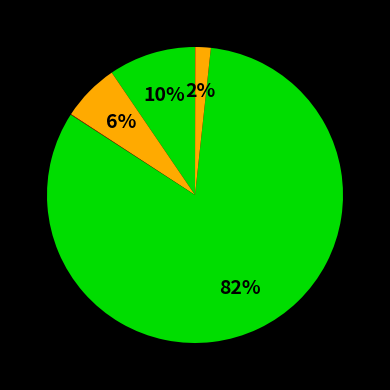

To the nearest percent, what is the difference between the largest and smallest slice percentages?

82%